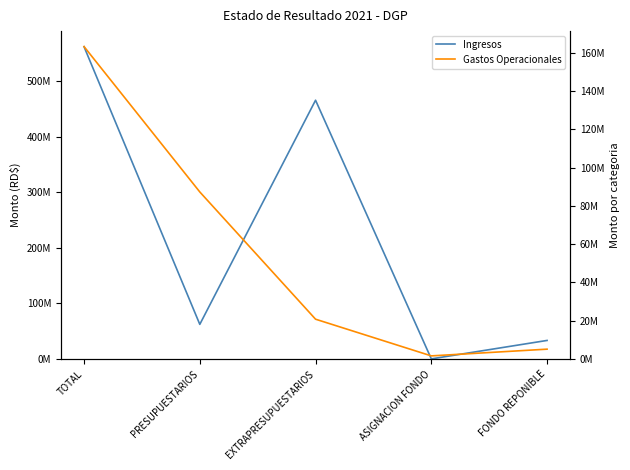

The Gastos Operacionales series shows 6273452.6 at EXTRAPRESUPUESTARIOS. True or false?

False